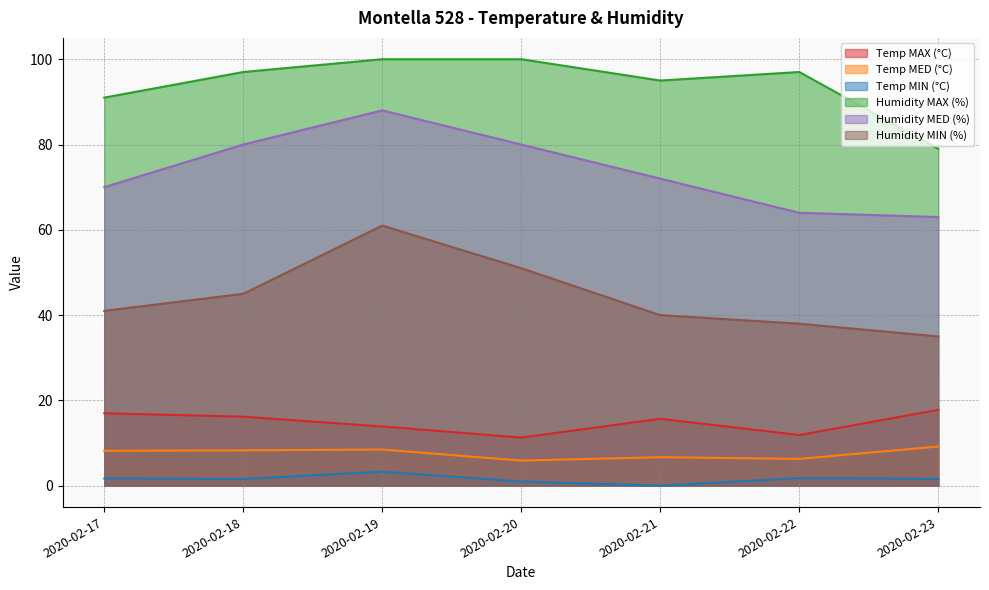

List the labels in order of Temp MED (°C) value, largest first.

2020-02-23, 2020-02-19, 2020-02-18, 2020-02-17, 2020-02-21, 2020-02-22, 2020-02-20